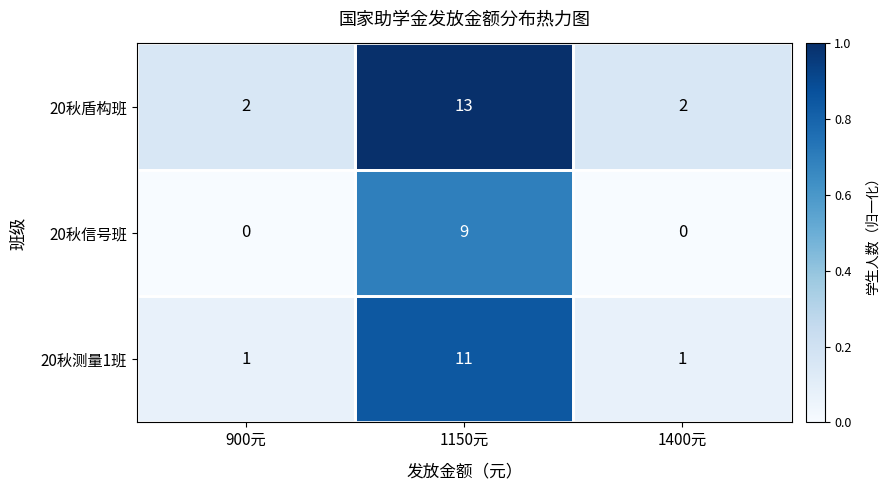

The value of 20秋测量1班 at 1150元 is 4. True or false?

False